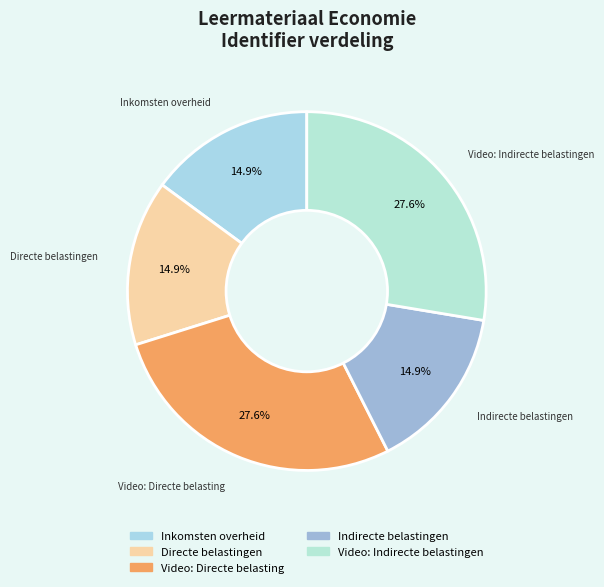

To the nearest percent, what portion does Directe belastingen represent?

15%